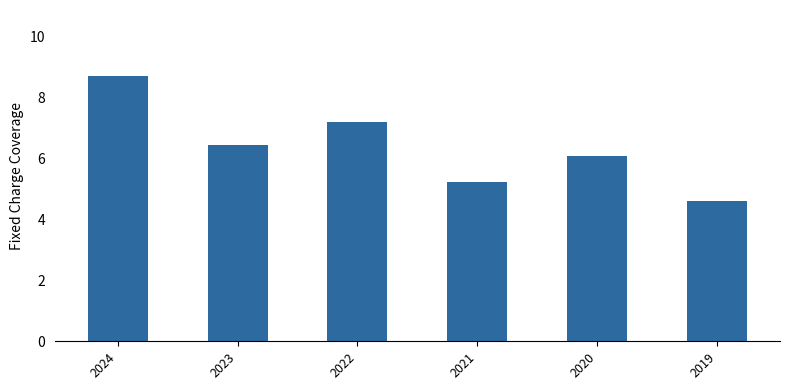

What is the difference between the maximum and minimum values?

4.1